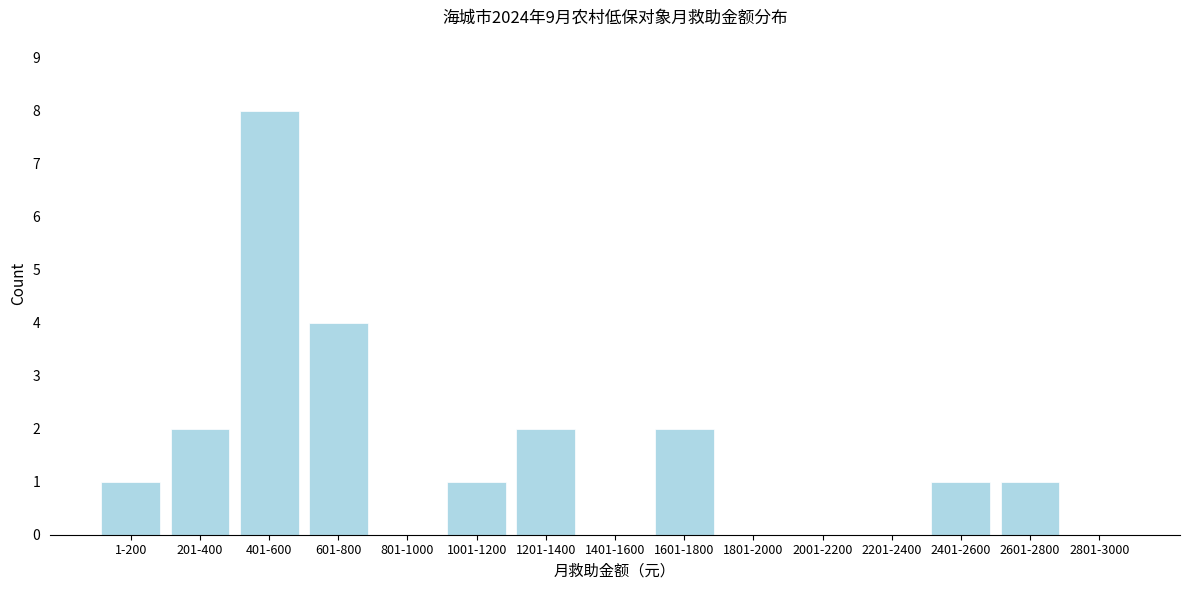

Reading right to left, list all the values displayed in this chart.

2801-3000=0	2601-2800=1	2401-2600=1	2201-2400=0	2001-2200=0	1801-2000=0	1601-1800=2	1401-1600=0	1201-1400=2	1001-1200=1	801-1000=0	601-800=4	401-600=8	201-400=2	1-200=1